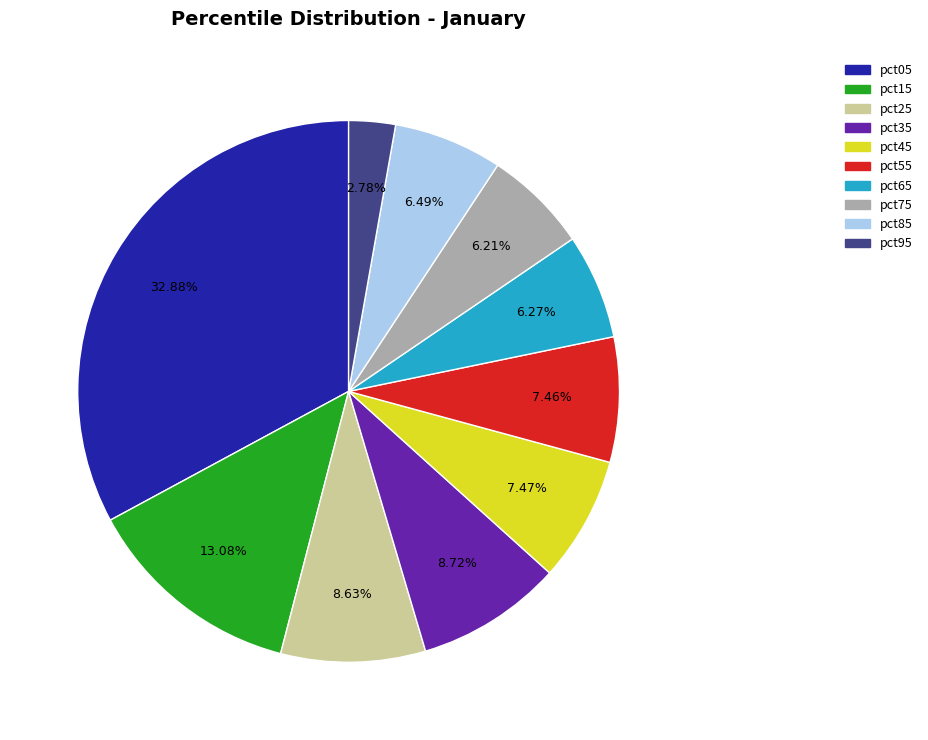

Between pct85 and pct55, which is larger?

pct55